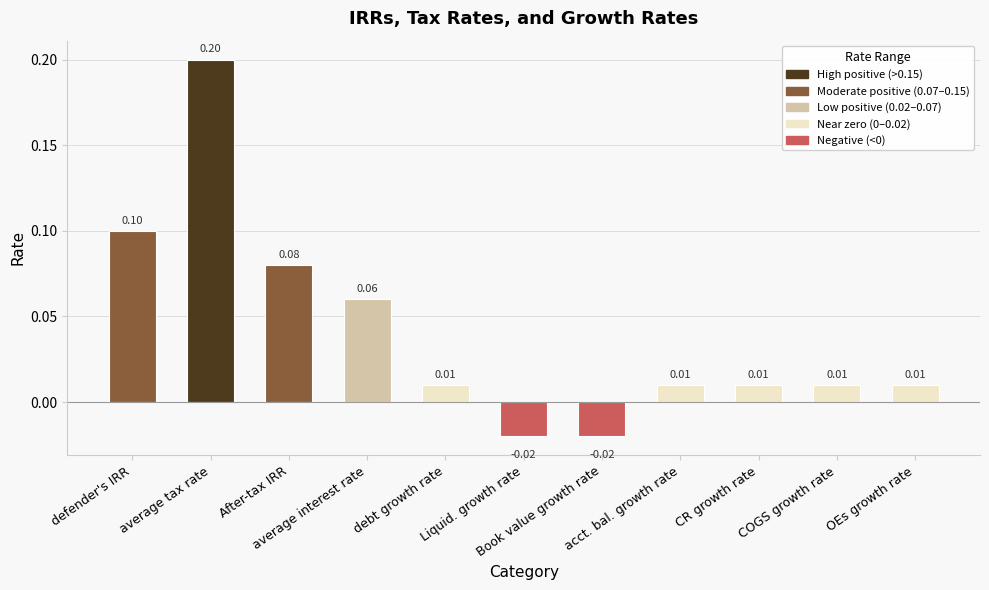

Which category has the highest value across all series?

average tax rate